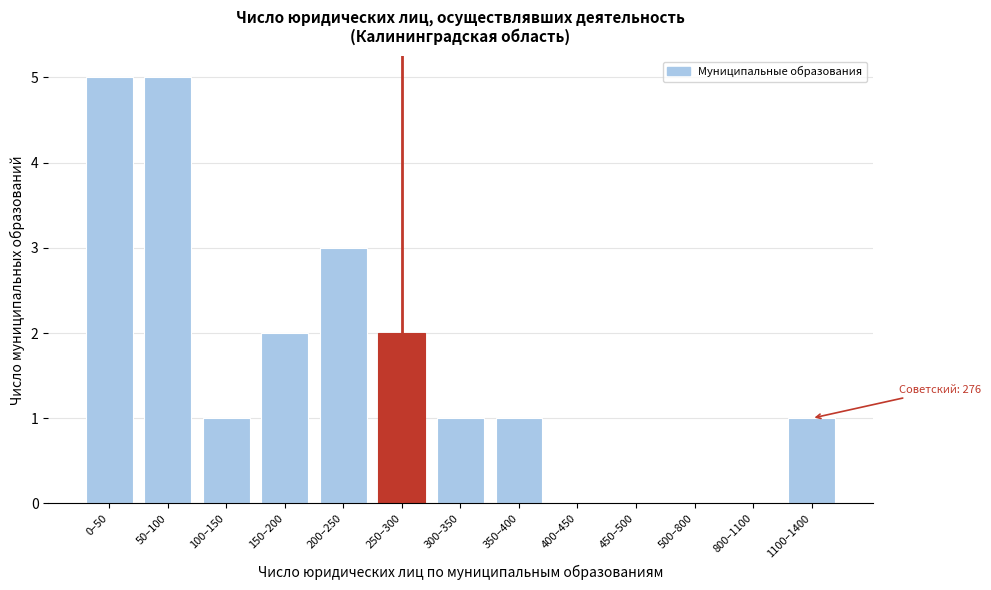

Reading left to right, list all the values displayed in this chart.

0–50=5	50–100=5	100–150=1	150–200=2	200–250=3	250–300=2	300–350=1	350–400=1	400–450=0	450–500=0	500–800=0	800–1100=0	1100–1400=1